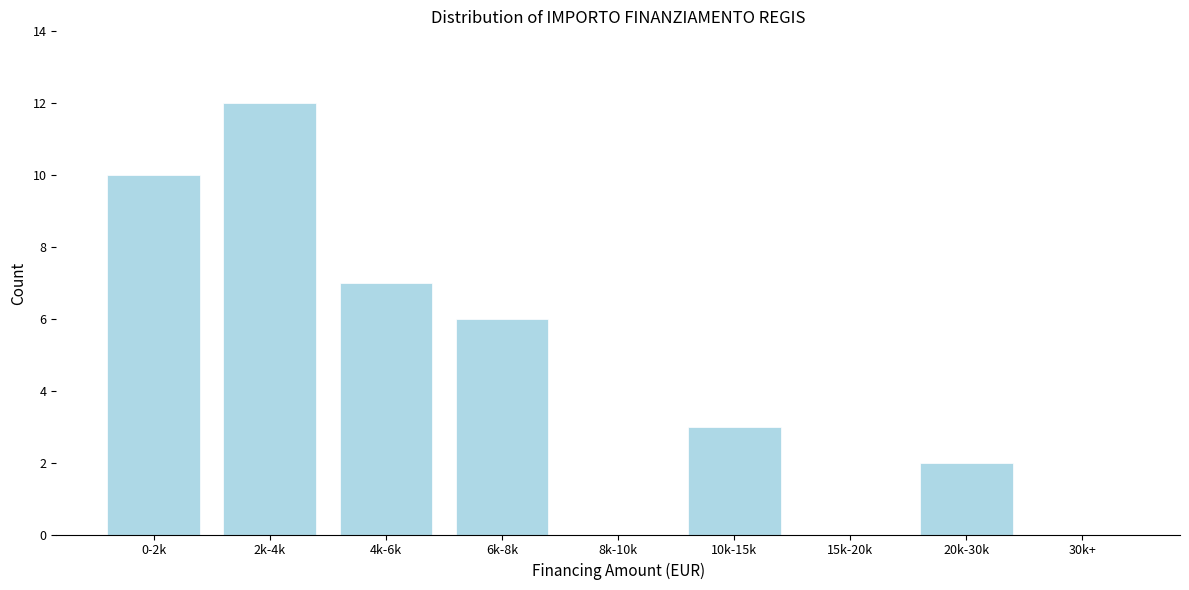

Reading left to right, list all the values displayed in this chart.

0-2k=10	2k-4k=12	4k-6k=7	6k-8k=6	8k-10k=0	10k-15k=3	15k-20k=0	20k-30k=2	30k+=0